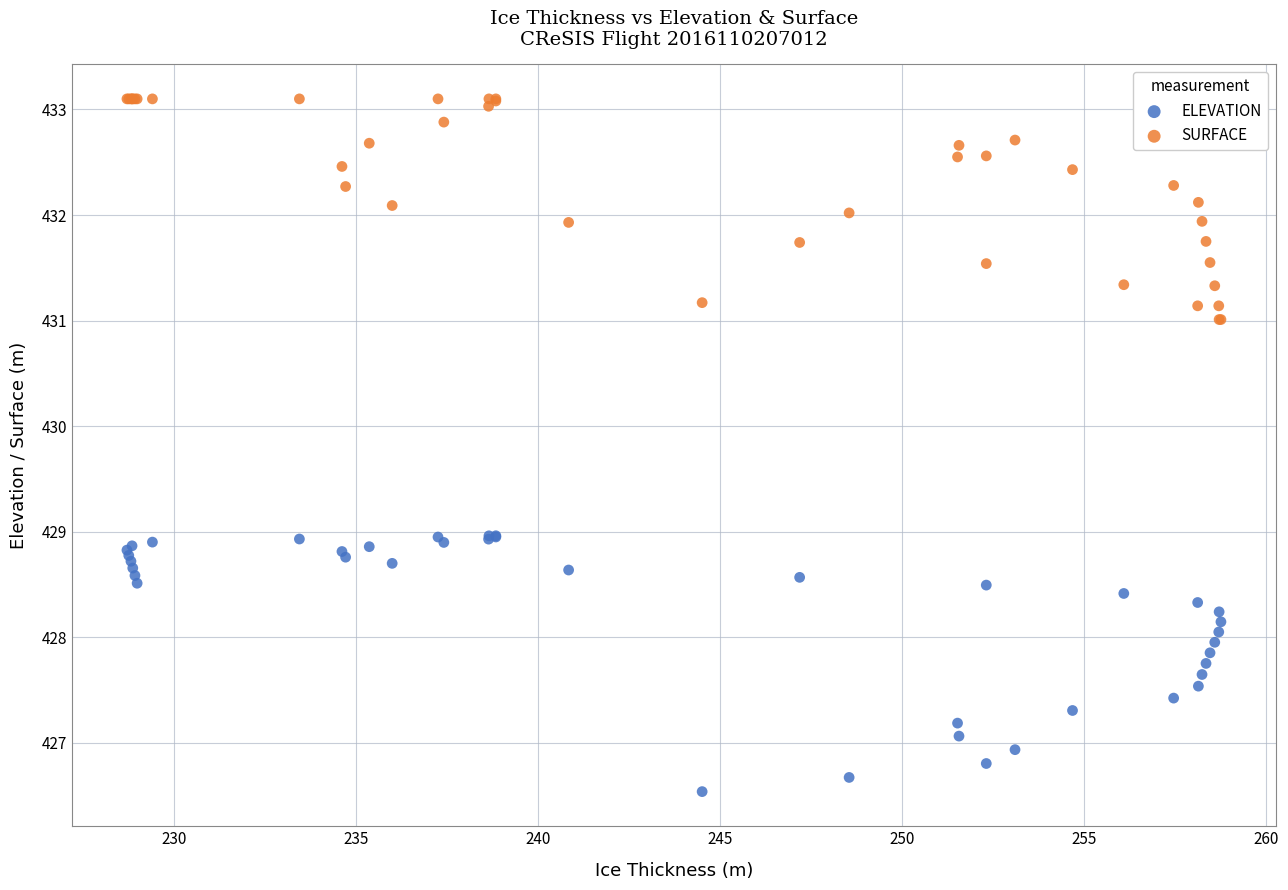

Which series reaches the maximum Y coordinate?

SURFACE